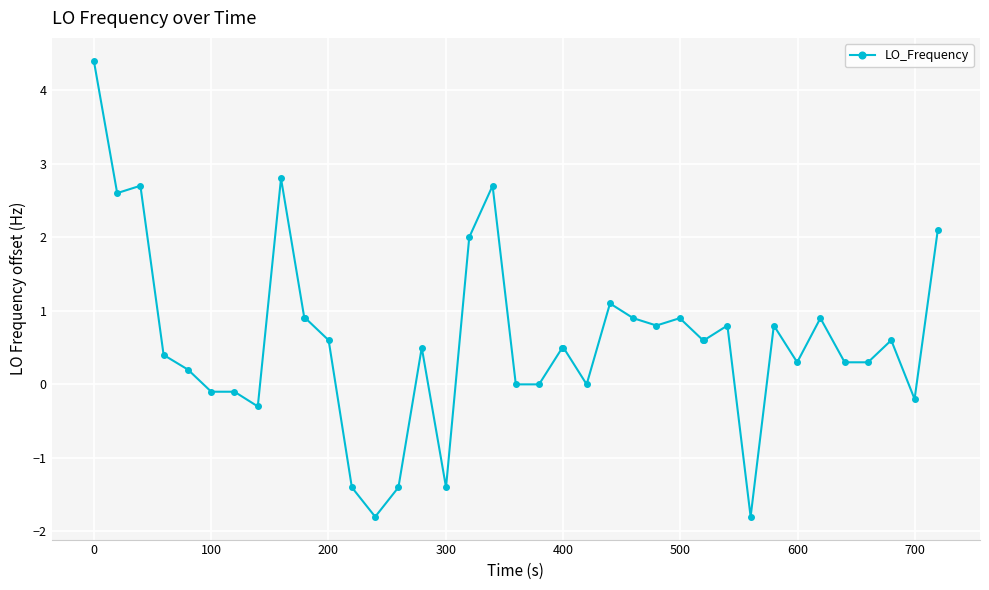

What is the smallest value displayed?

-1.8